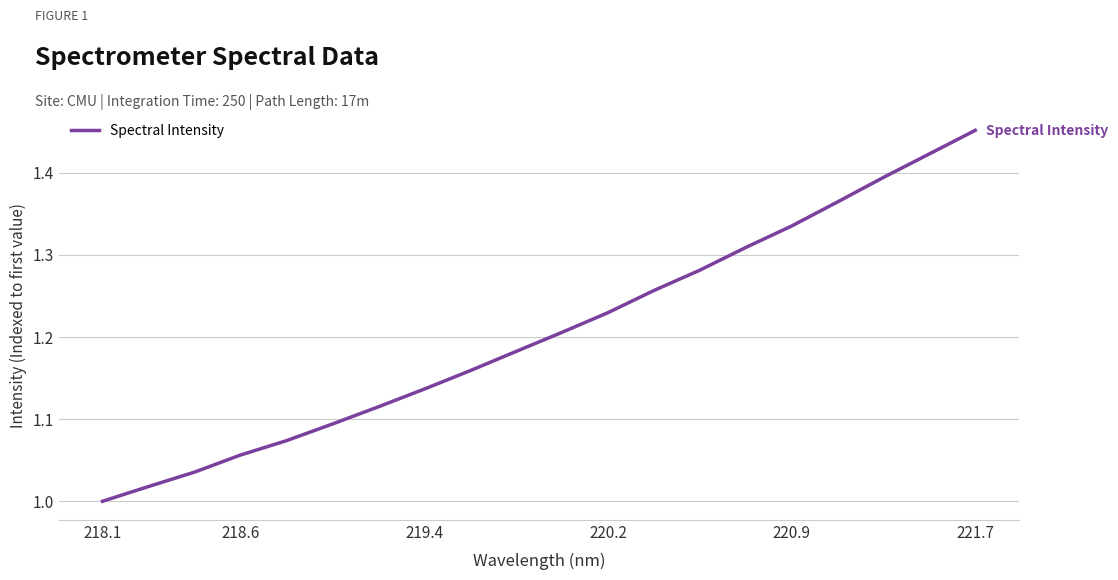

How many series are shown in this chart?

1